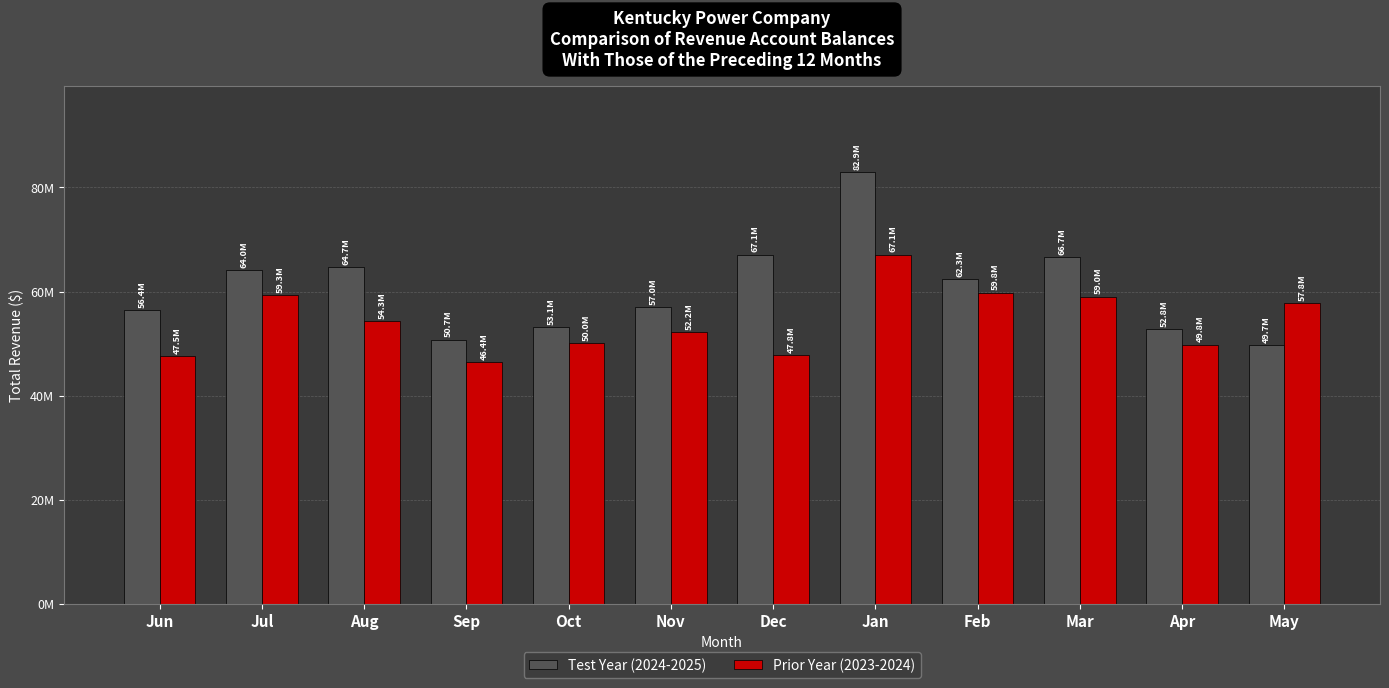

Which label corresponds to the smallest value in the chart?

Sep